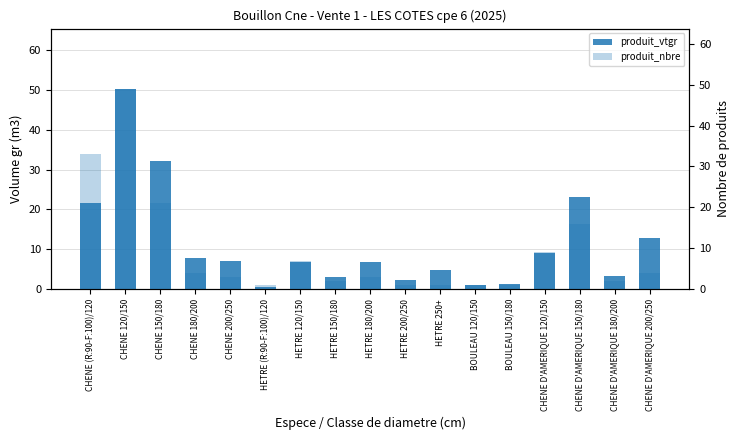

Where is produit_vtgr nearest to the value 25?

CHENE D'AMERIQUE 150/180